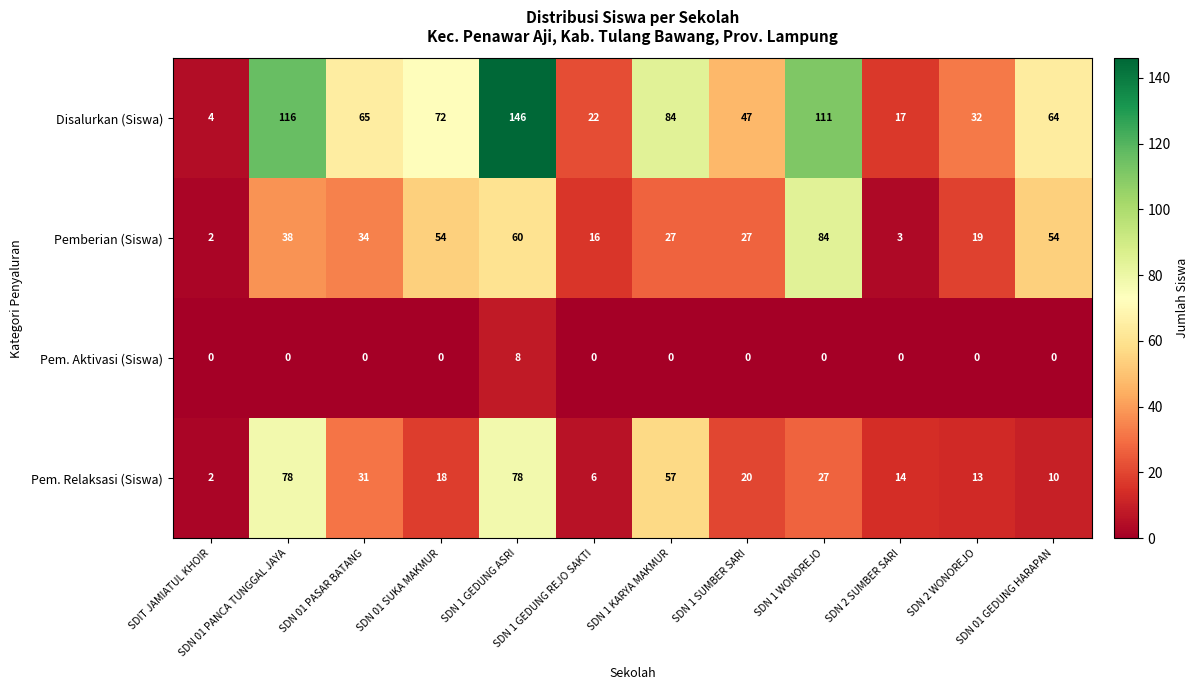

Which series has the largest total across all categories?

Disalurkan (Siswa)